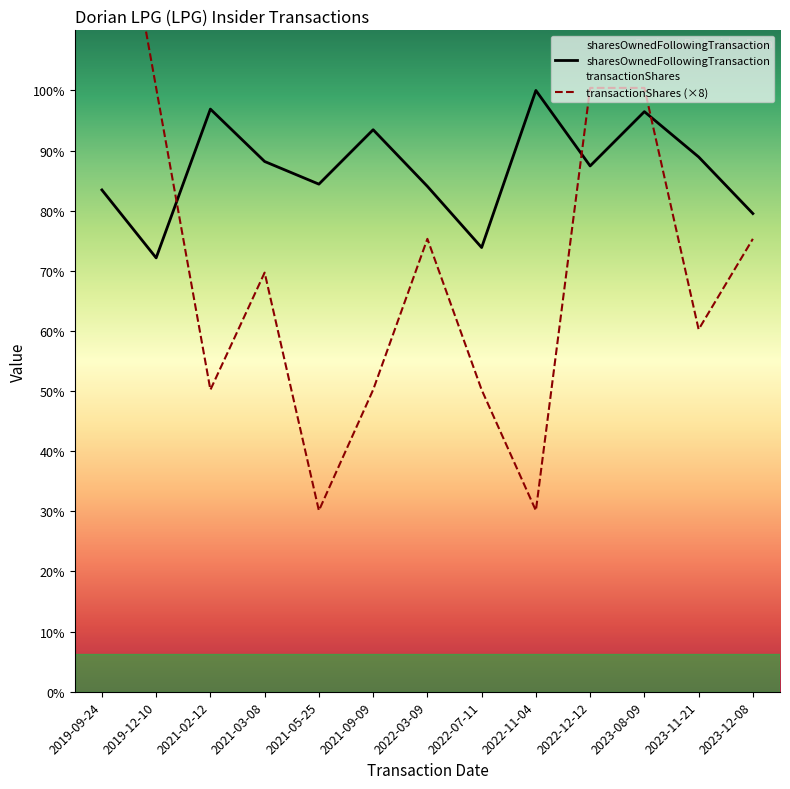

Reading right to left, transcribe all the data shown in this chart.

sharesOwnedFollowingTransaction: 2023-12-08=63353	2023-11-21=70853	2023-08-09=76853	2022-12-12=69660	2022-11-04=79660	2022-07-11=58850	2022-03-09=66957	2021-09-09=74457	2021-05-25=67249	2021-03-08=70249	2021-02-12=77190	2019-12-10=57480	2019-09-24=66480
transactionShares (×8): 2023-12-08=60000	2023-11-21=48000	2023-08-09=80000	2022-12-12=80000	2022-11-04=24000	2022-07-11=40000	2022-03-09=60000	2021-09-09=40000	2021-05-25=24000	2021-03-08=55528	2021-02-12=40000	2019-12-10=80000	2019-09-24=120000